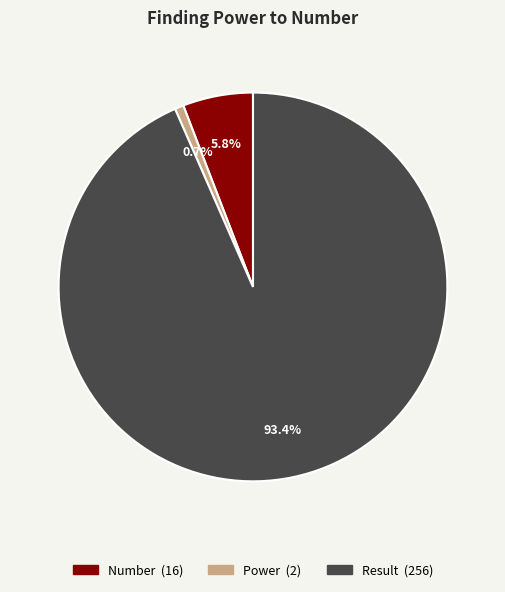

Rank the categories by value from highest to lowest.

Result, Number, Power